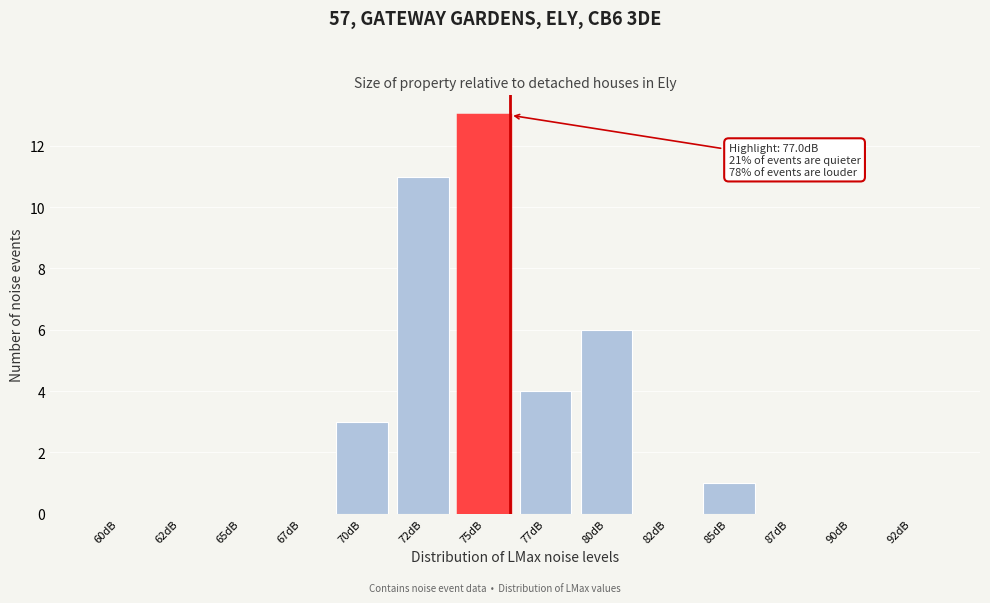

Reading right to left, transcribe all the data shown in this chart.

92dB=0	90dB=0	87dB=0	85dB=1	82dB=0	80dB=6	77dB=4	75dB=13	72dB=11	70dB=3	67dB=0	65dB=0	62dB=0	60dB=0